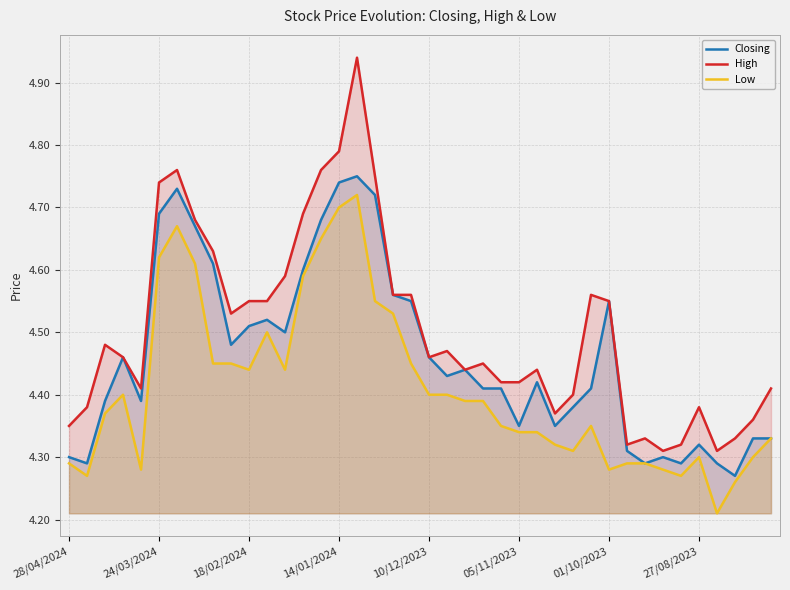

True or false: Low and High cross at least once.

False